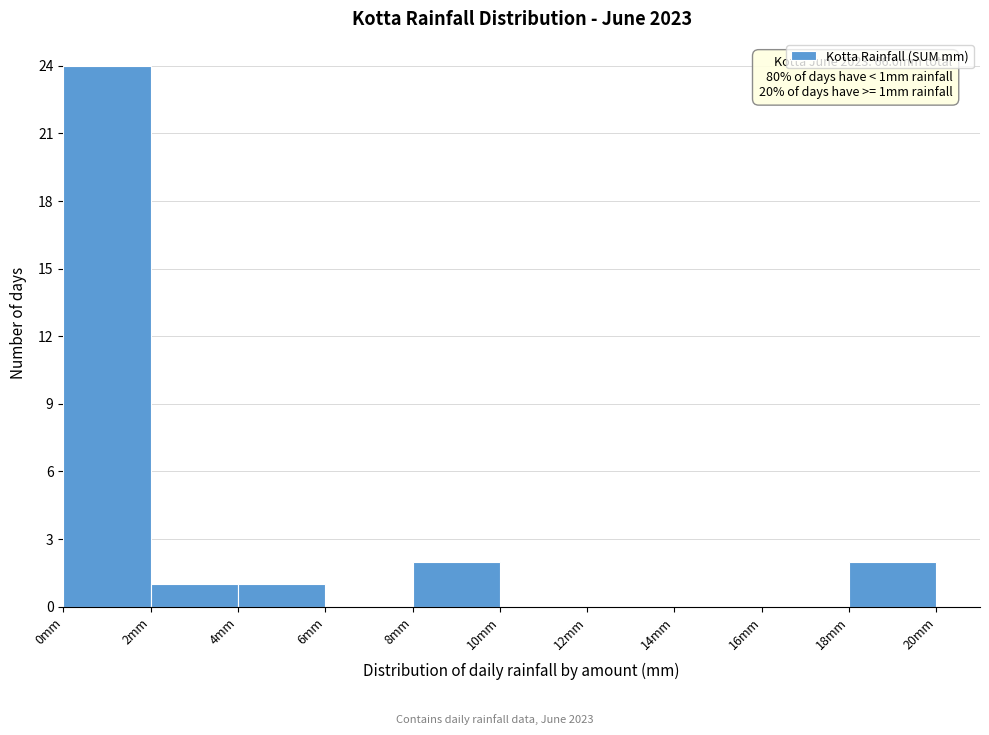

Which range on the x-axis has the tallest bar?

0 to 2